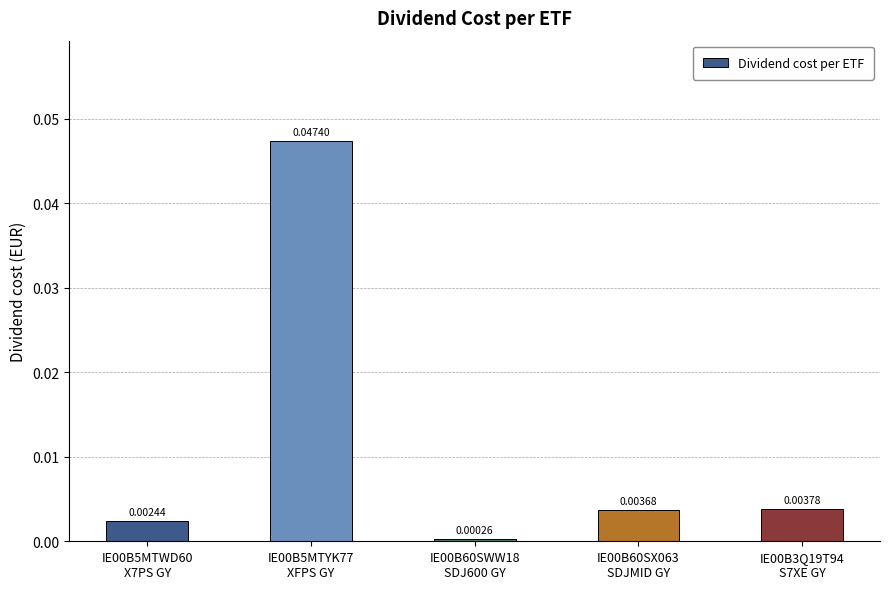

Where is the data nearest to the value 0?

IE00B60SWW18
SDJ600 GY